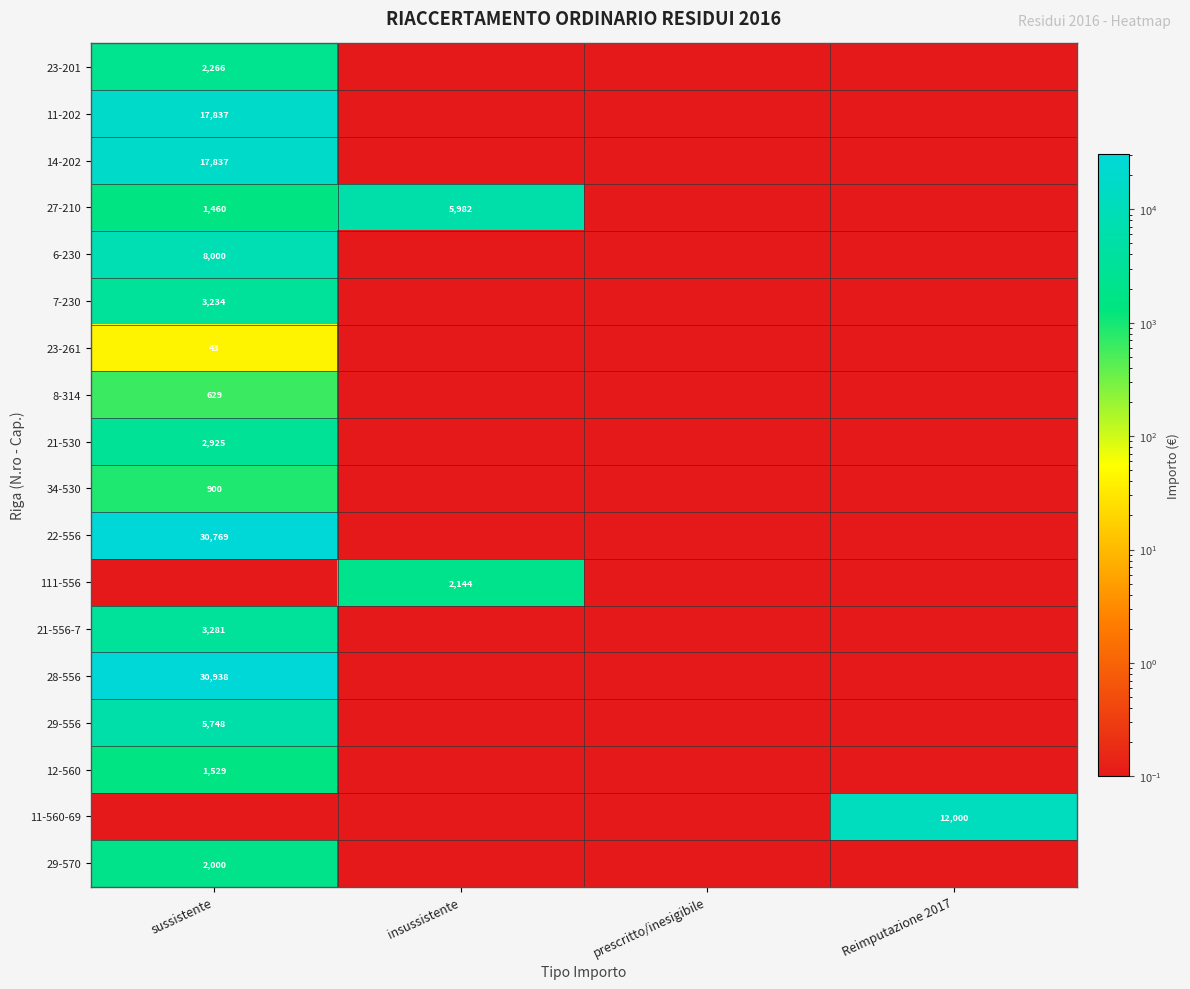

The value of 11-560-69 at Reimputazione 2017 is 19113.7. True or false?

False